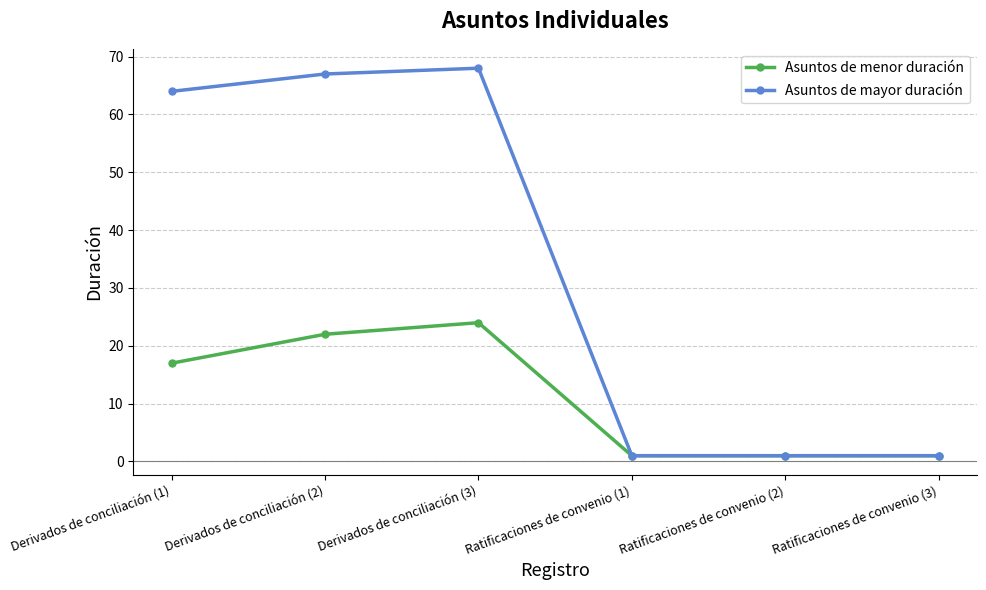

The value of Asuntos de menor duración at Derivados de conciliación (2) is 8. True or false?

False